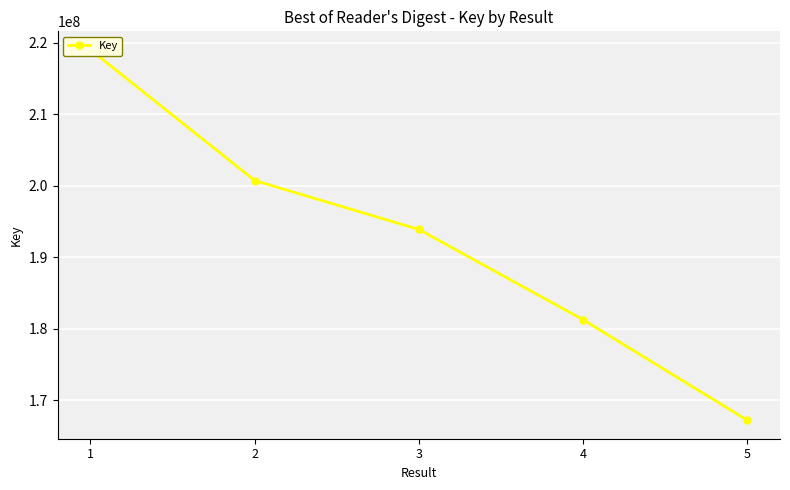

The chart shows a value of 131242318 at 1. True or false?

False